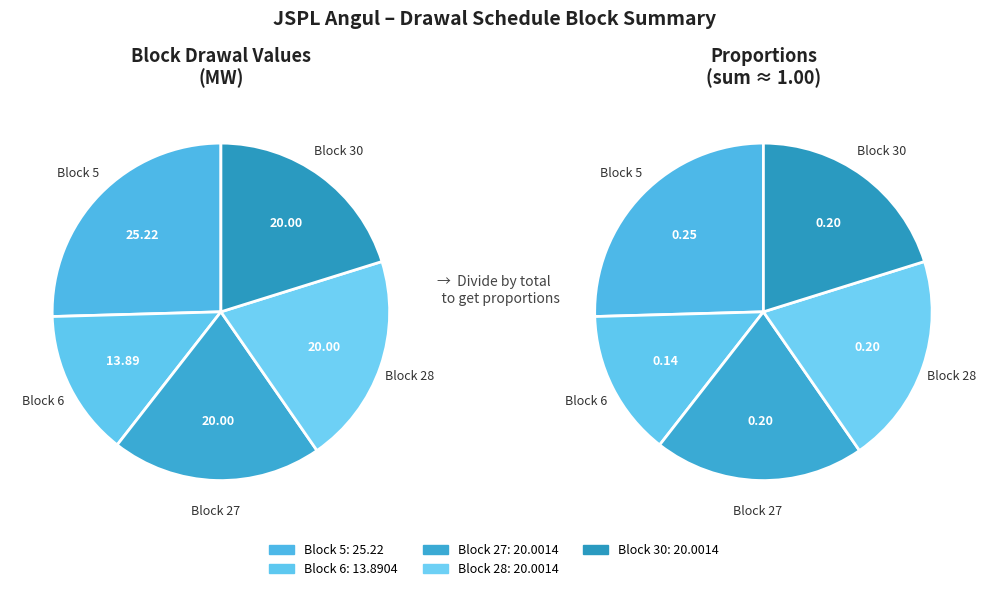

Which category has the biggest portion of the pie?

5